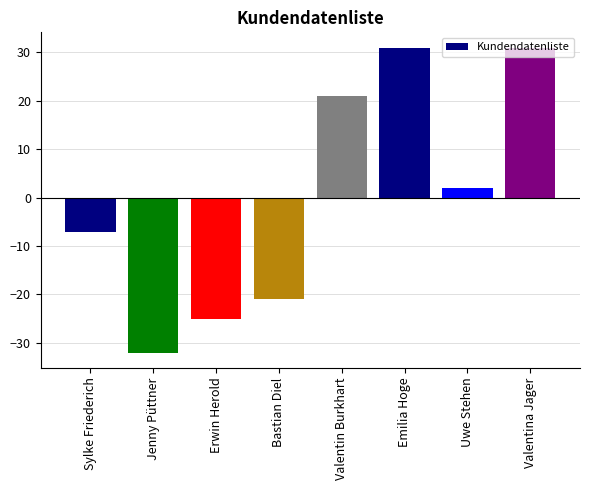

True or false: the data shows -12 at Sylke Friederich.

False